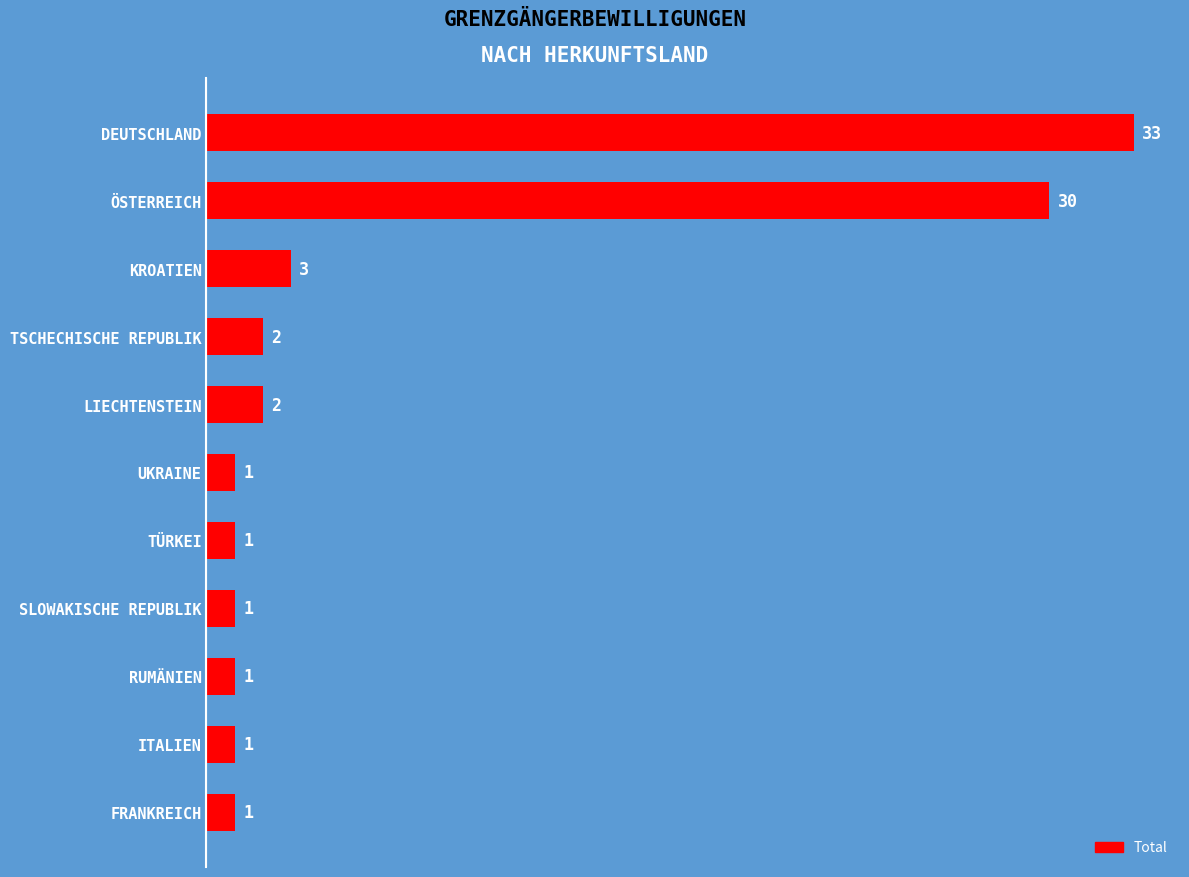

True or false: the data shows 1 at KROATIEN.

False